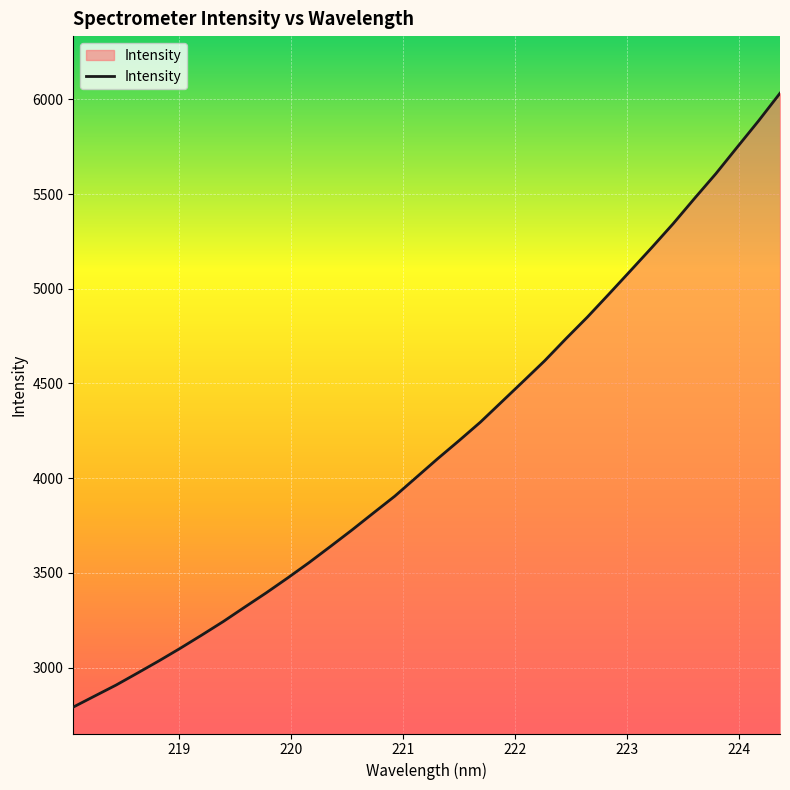

What is the greatest value displayed?

6032.5